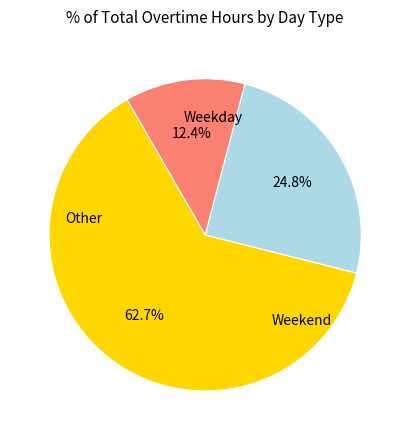

Is there a majority slice in this chart?

Yes